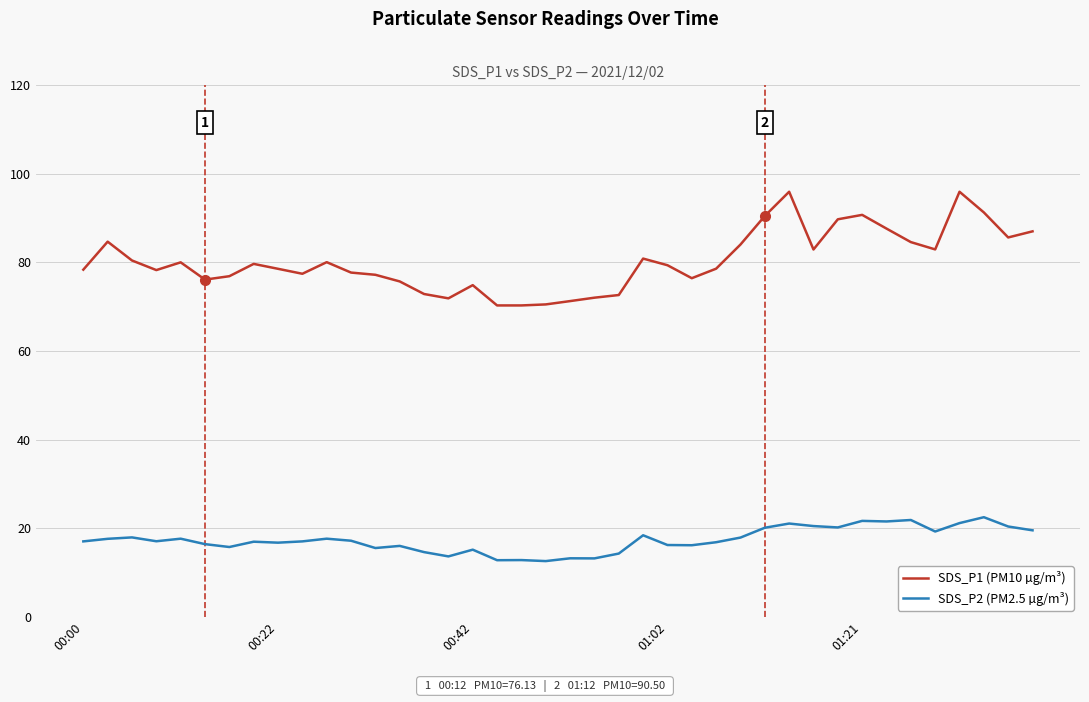

What is the minimum value shown in the chart?

12.6